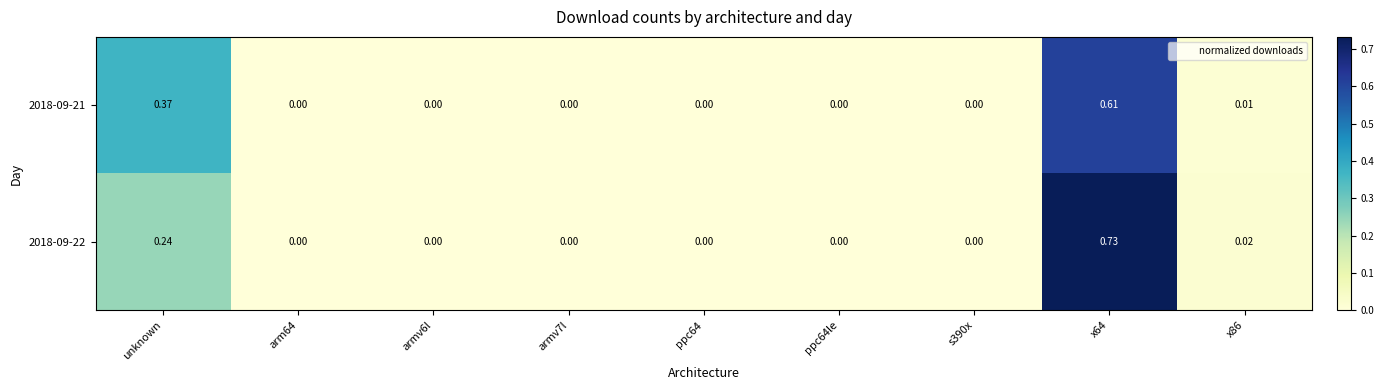

Reading left to right, transcribe all the data shown in this chart.

2018-09-21: unknown=0.4	arm64=0.0	armv6l=0.0	armv7l=0.0	ppc64=0.0	ppc64le=0.0	s390x=0.0	x64=0.6	x86=0.0
2018-09-22: unknown=0.2	arm64=0.0	armv6l=0.0	armv7l=0.0	ppc64=0.0	ppc64le=0.0	s390x=0.0	x64=0.7	x86=0.0